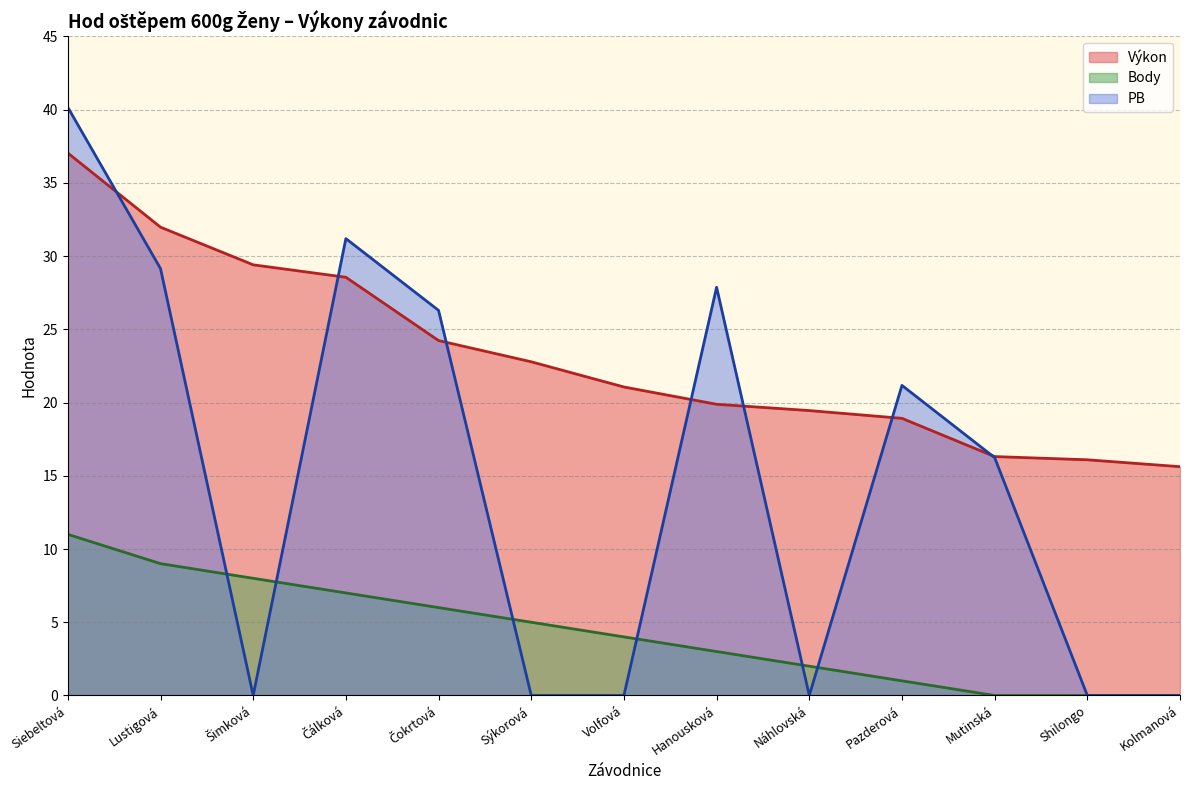

How many lines are shown in the chart?

3